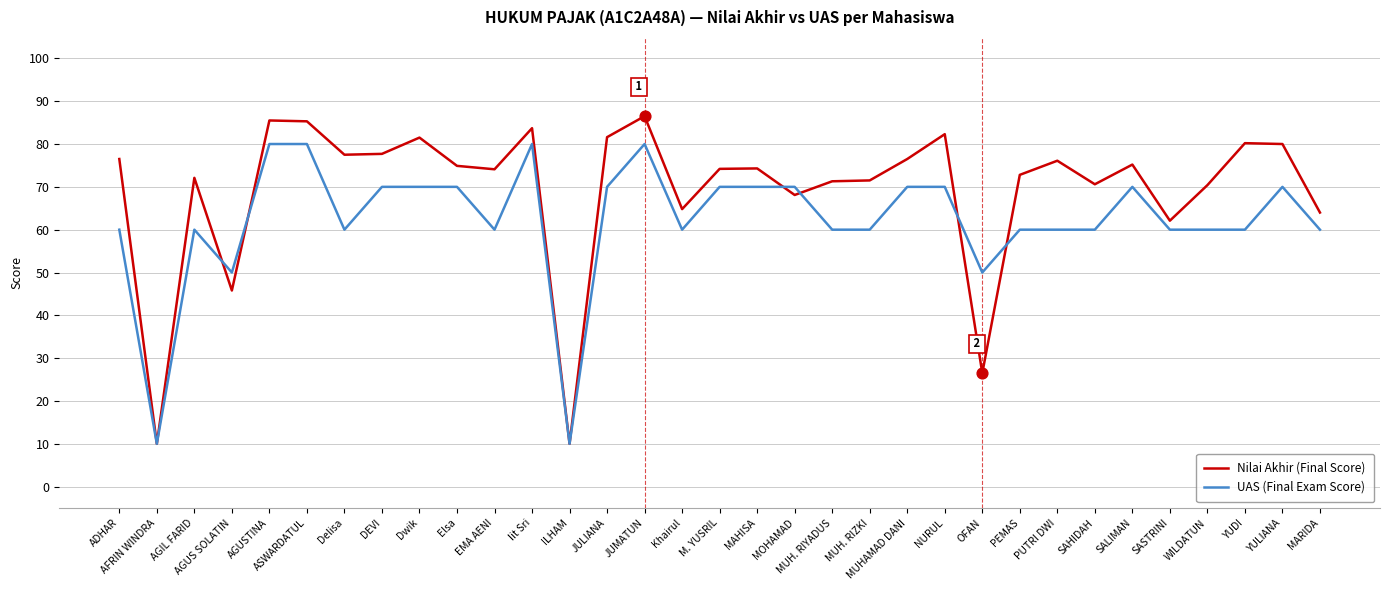

Which series has the largest total across all categories?

Nilai Akhir (Final Score)